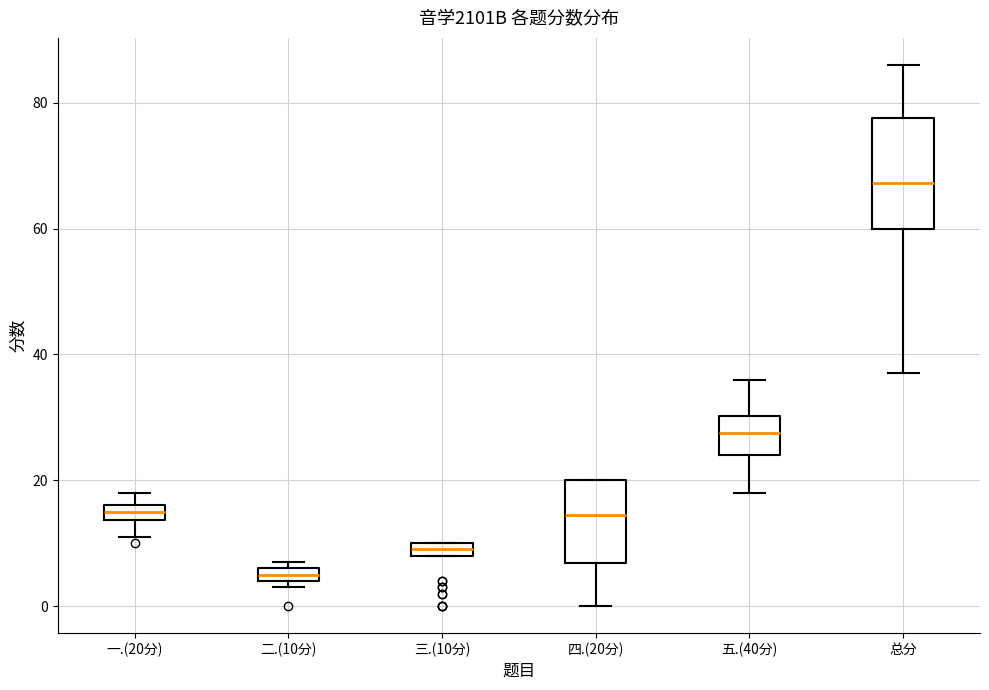

Which box has the lowest median line?

二.(10分)